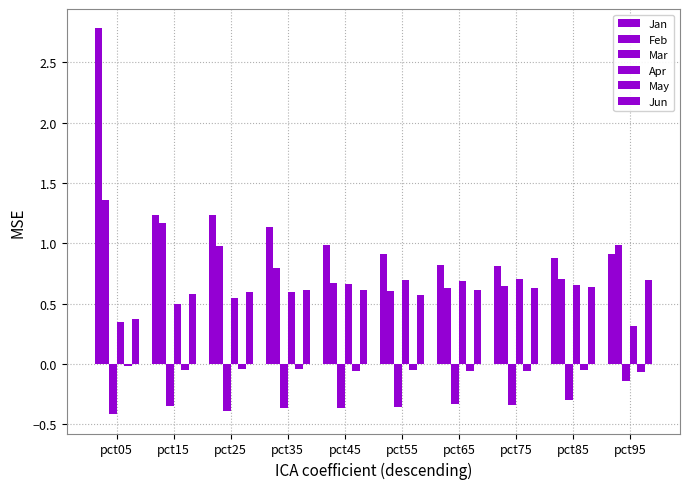

At which label is Mar closest to 0?

pct95